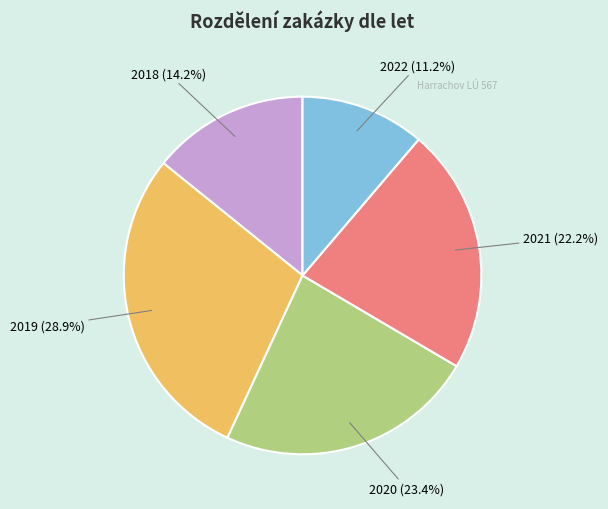

Is there a majority slice in this chart?

No